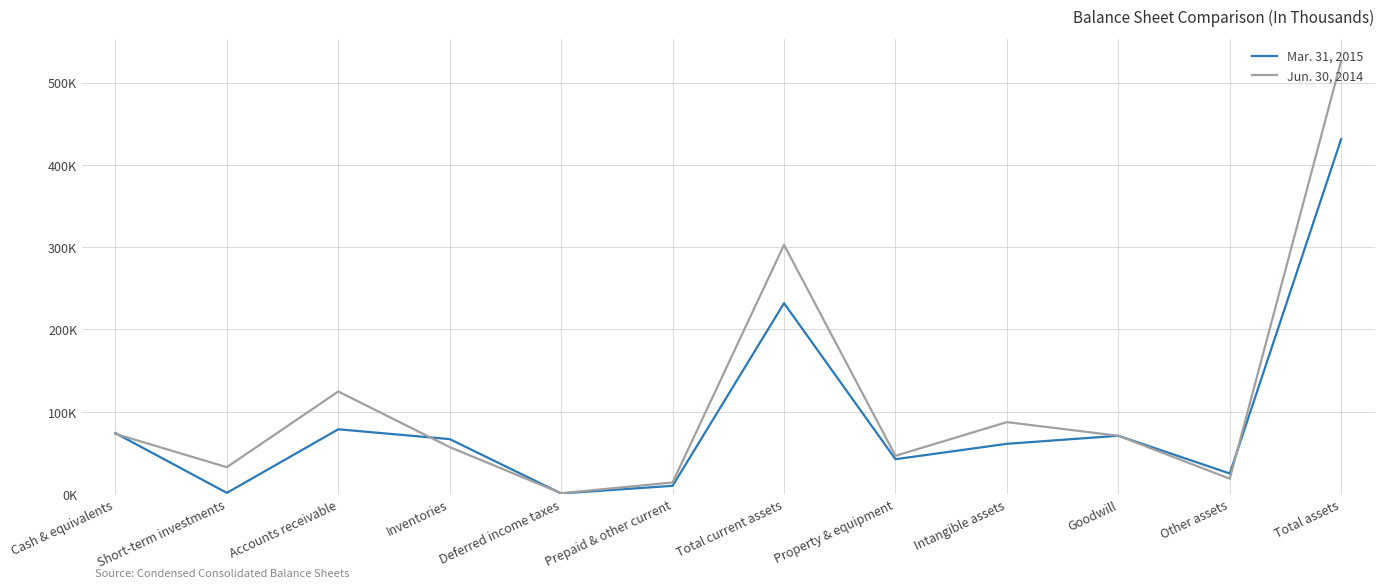

What is the smallest value displayed?

797